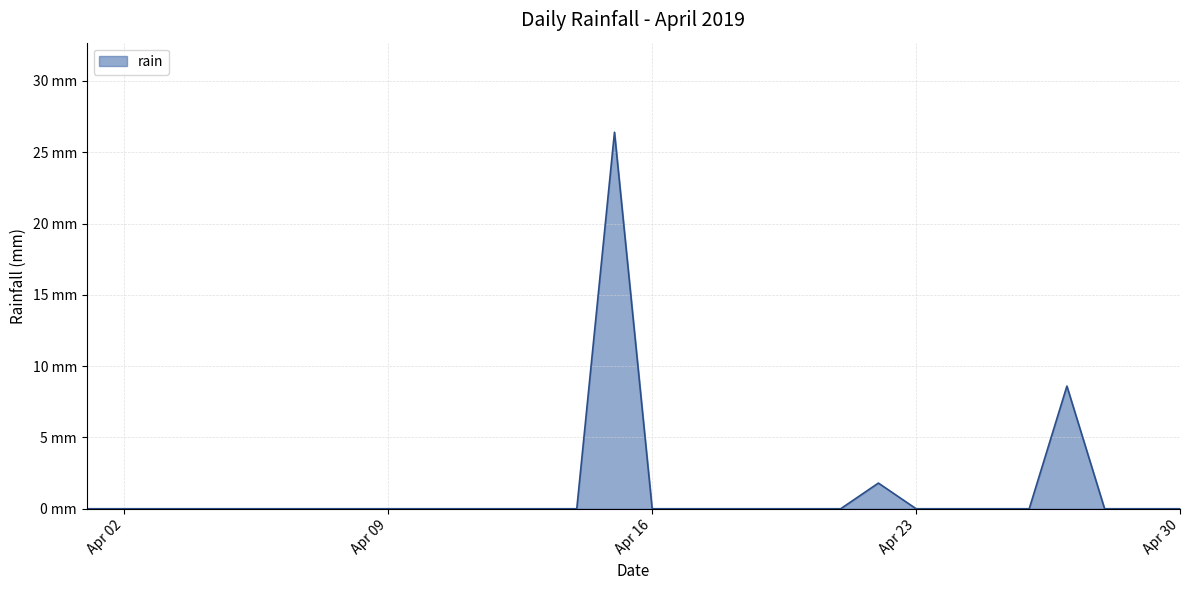

List the labels in order of value, largest first.

2019-04-15, 2019-04-27, 2019-04-22, 2019-04-01, 2019-04-02, 2019-04-03, 2019-04-04, 2019-04-05, 2019-04-06, 2019-04-07, 2019-04-08, 2019-04-09, 2019-04-10, 2019-04-11, 2019-04-12, 2019-04-13, 2019-04-14, 2019-04-16, 2019-04-17, 2019-04-18, 2019-04-19, 2019-04-20, 2019-04-21, 2019-04-23, 2019-04-24, 2019-04-25, 2019-04-26, 2019-04-28, 2019-04-29, 2019-04-30